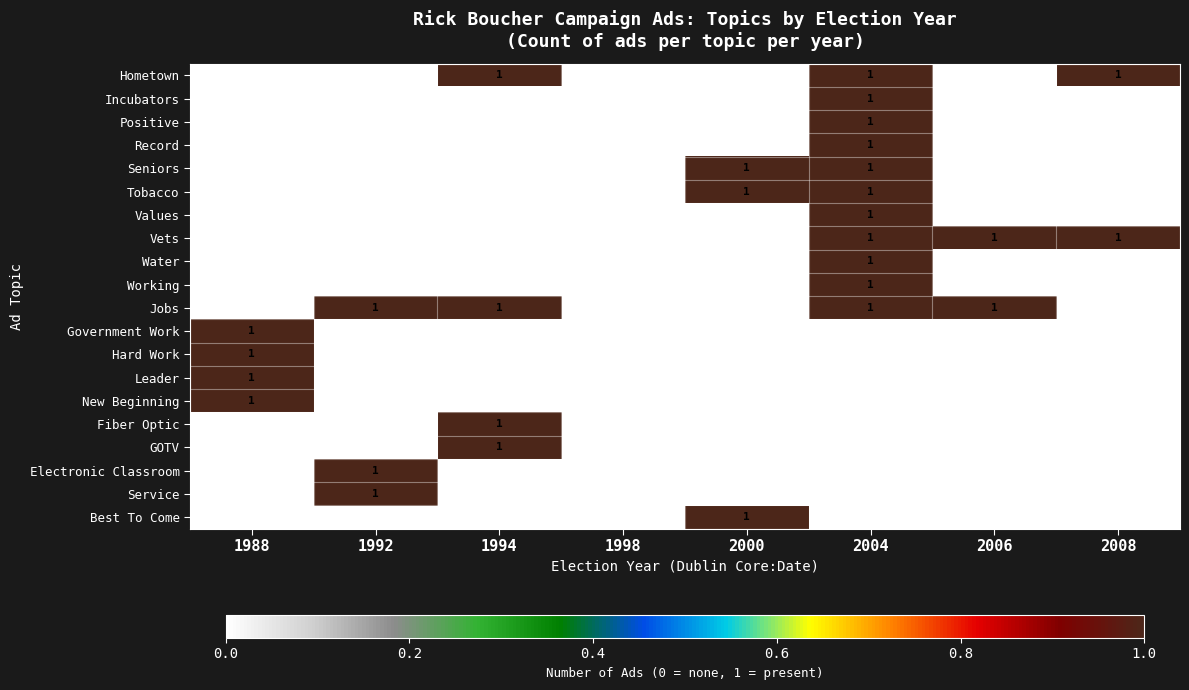

True or false: Electronic Classroom has a value of 0 at 1992.

False